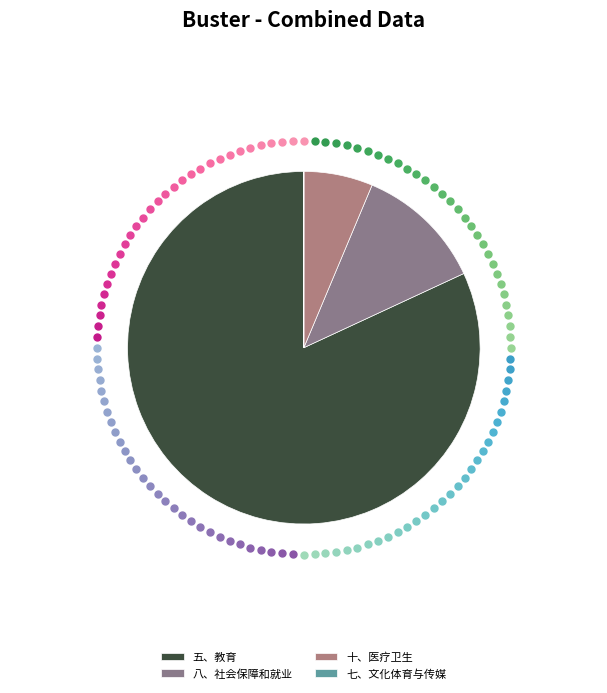

To the nearest percent, what is the average slice percentage?

25%